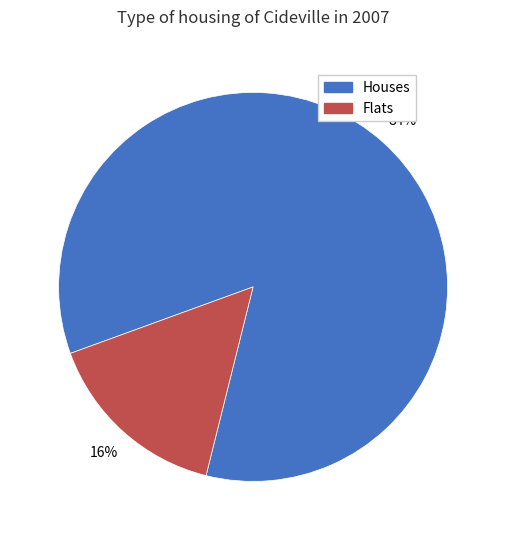

Is there any slice that represents more than half of the pie?

Yes